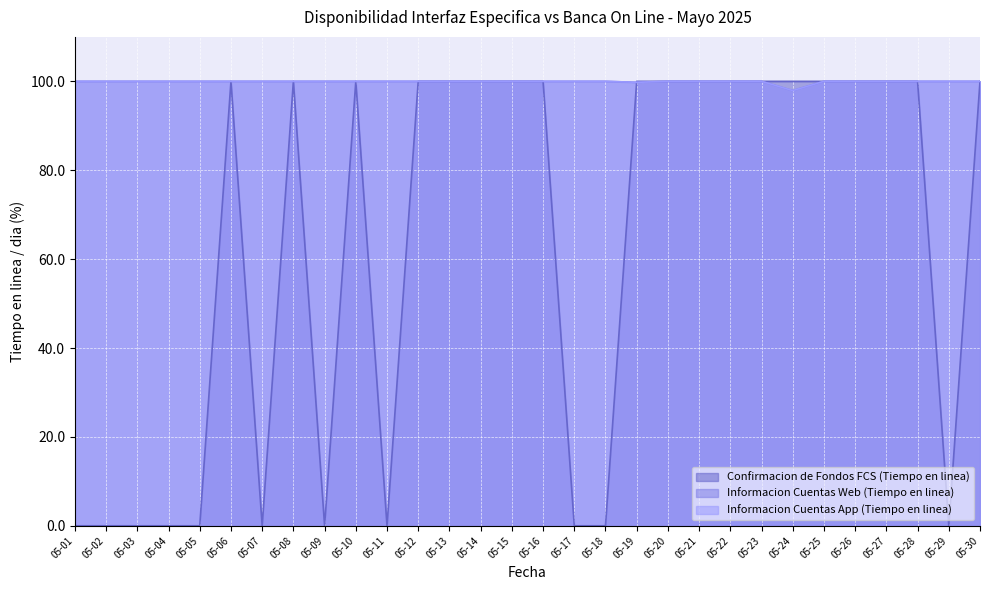

What is the sum of all Informacion Cuentas App (Tiempo en linea) values?

2997.7